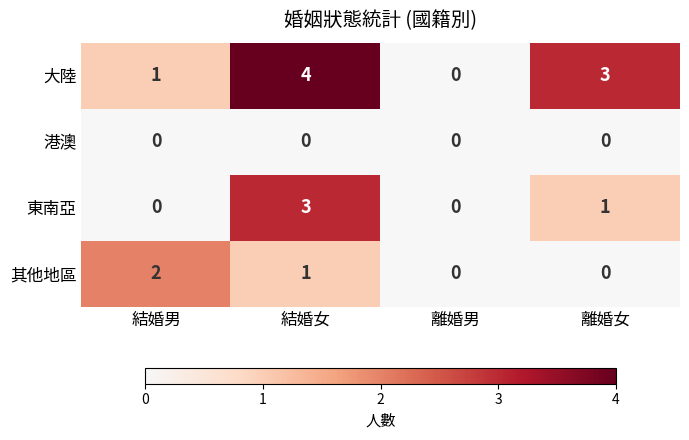

What is the greatest value displayed?

4